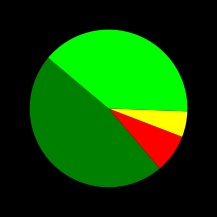

Is there a majority slice in this chart?

No